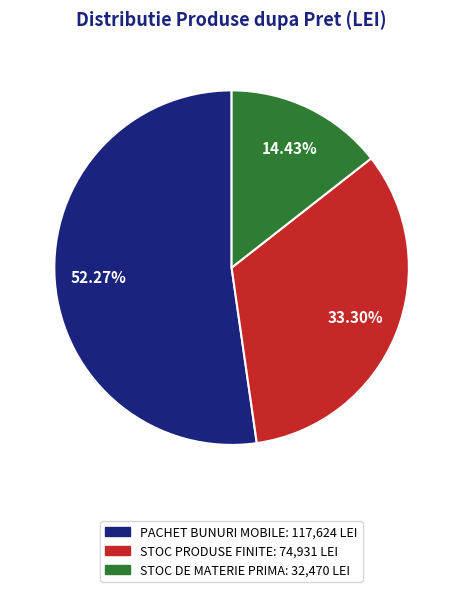

Which slice represents more than half of the pie?

PACHET BUNURI MOBILE: 117,624 LEI